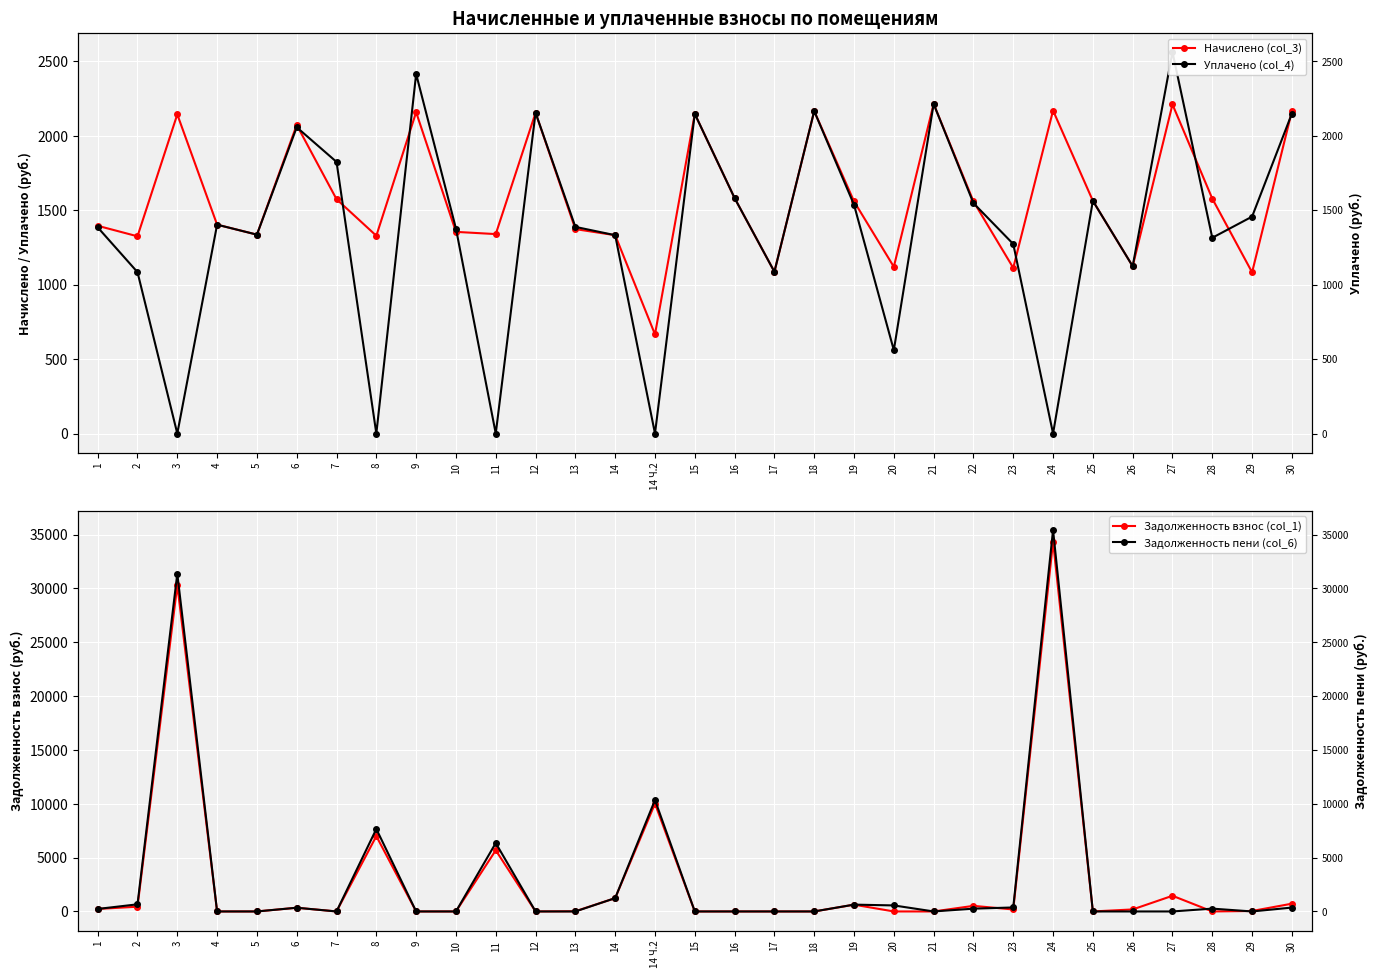

What are all the series names shown in the legend?

Начислено (col_3), Уплачено (col_4), Задолженность взнос (col_1), Задолженность пени (col_6)